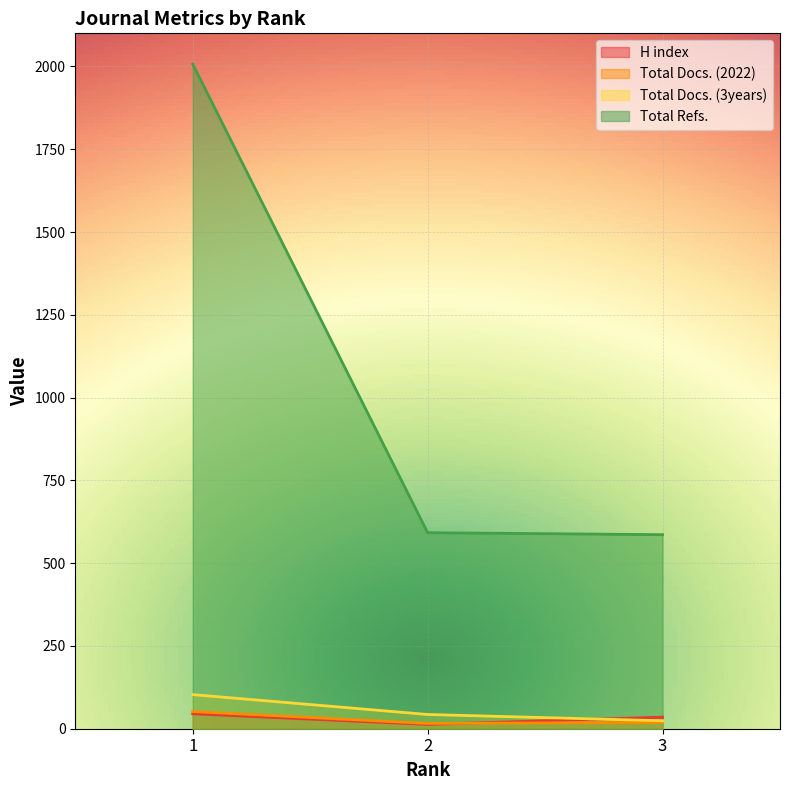

What is the difference between the maximum and minimum values in the Total Refs. series?

1421